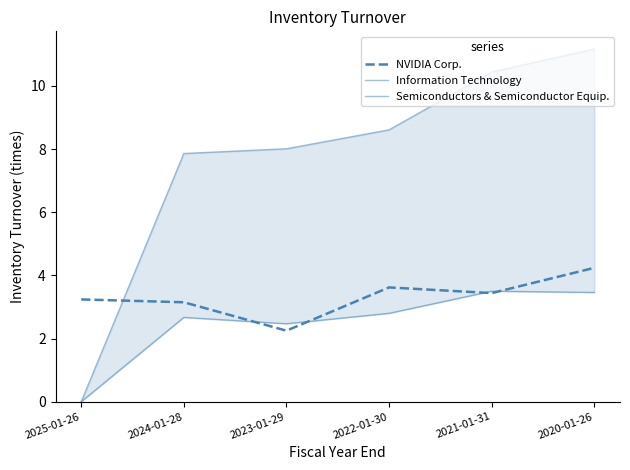

The Semiconductors & Semiconductor Equip. series shows 0.0 at 2025-01-26. True or false?

True